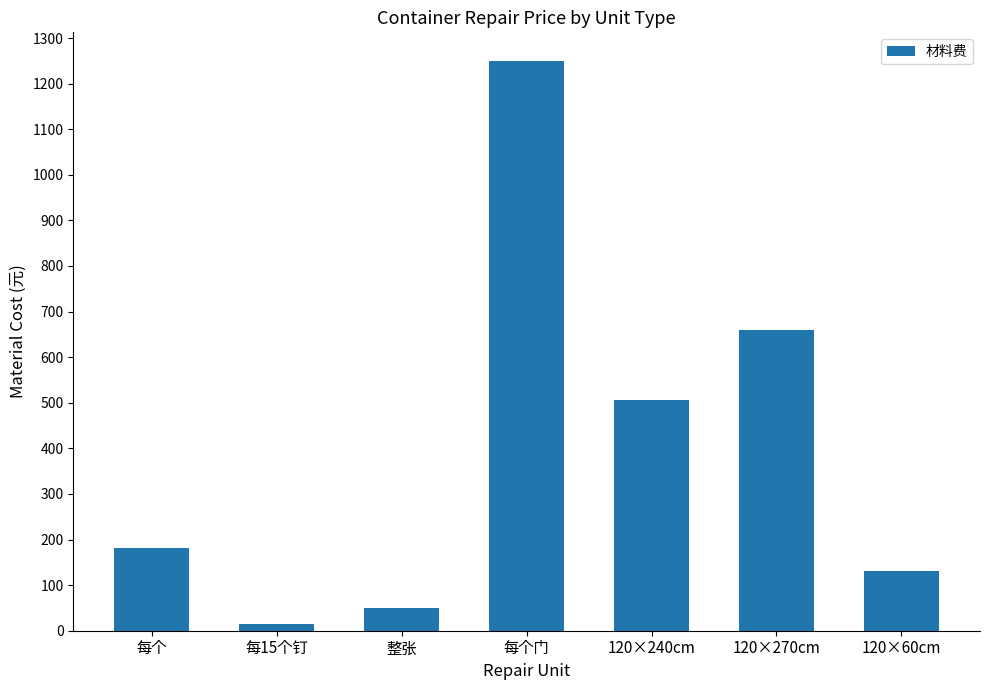

List the labels in order of value, smallest first.

每15个钉, 整张, 120×60cm, 每个, 120×240cm, 120×270cm, 每个门